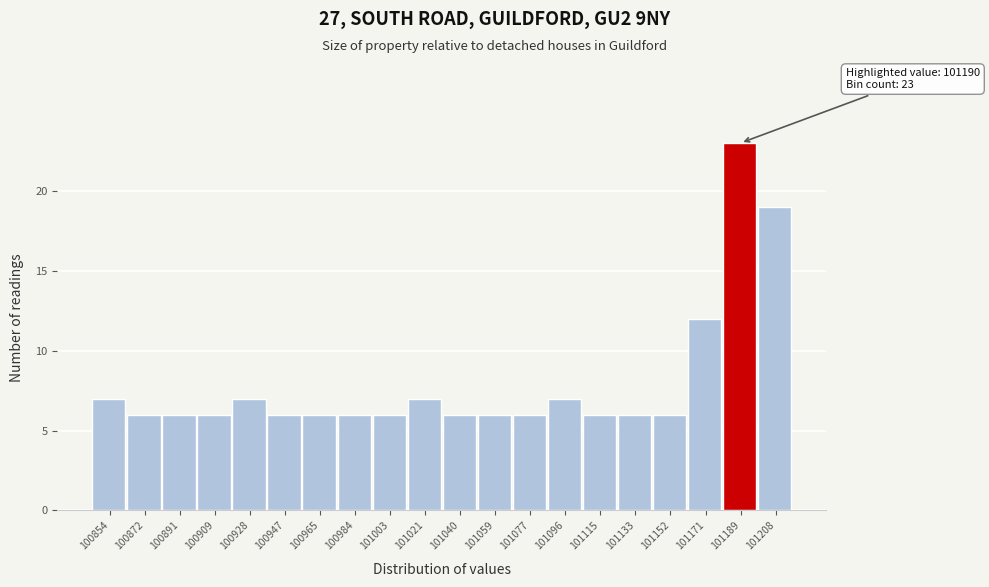

Reading left to right, transcribe all the data shown in this chart.

100854=7	100872=6	100891=6	100909=6	100928=7	100947=6	100965=6	100984=6	101003=6	101021=7	101040=6	101059=6	101077=6	101096=7	101115=6	101133=6	101152=6	101171=12	101189=23	101208=19